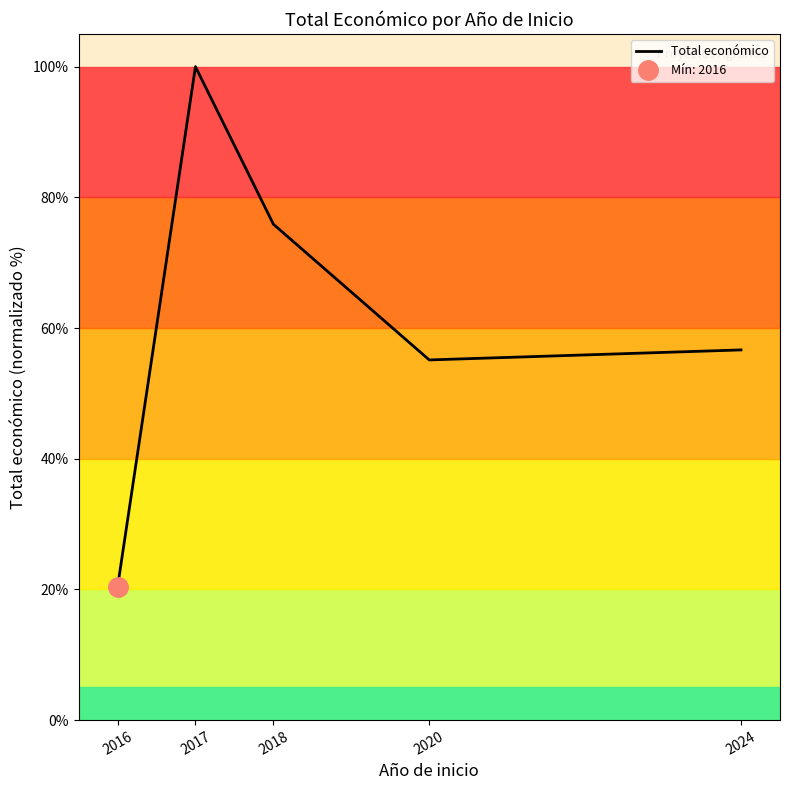

Reading left to right, list all the values displayed in this chart.

2016=20.3	2017=100.0	2018=75.9	2020=55.1	2024=56.7